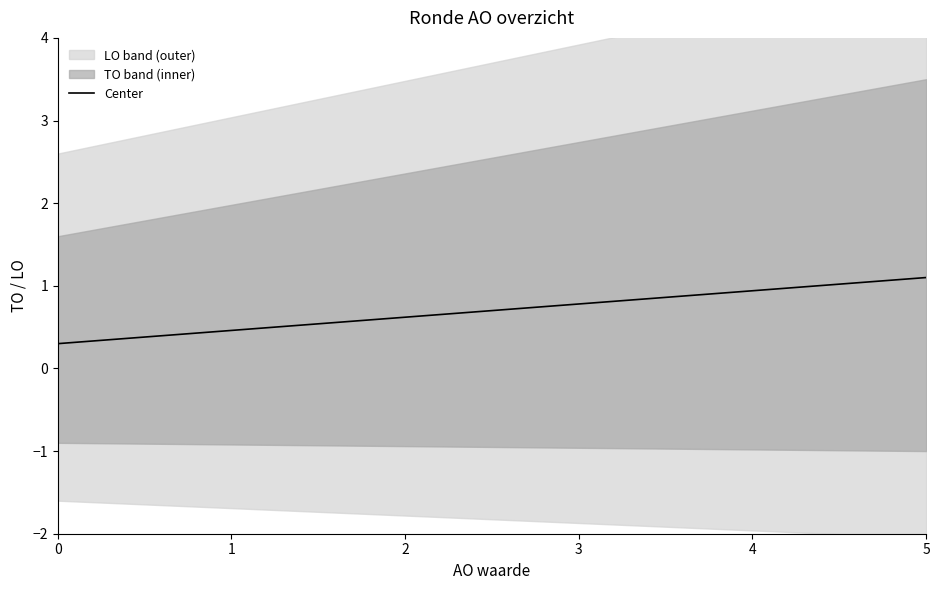

The chart shows a value of 0.3 at 0. True or false?

True